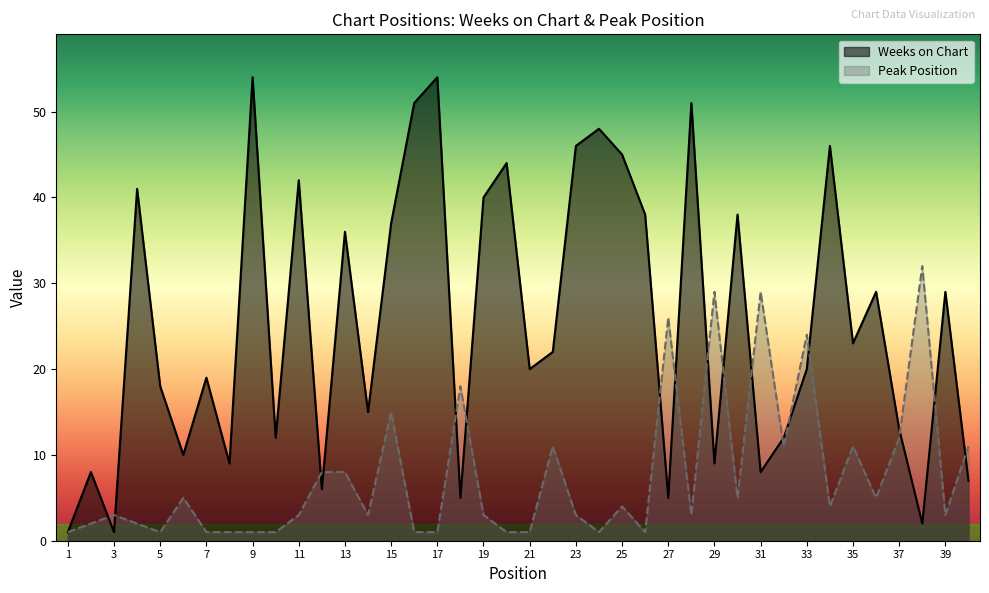

Reading left to right, list all the values displayed in this chart.

Weeks on Chart: 1	8	1	41	18	10	19	9	54	12	42	6	36	15	37	51	54	5	40	44	20	22	46	48	45	38	5	51	9	38	8	12	20	46	23	29	13	2	29	7
Peak Position: 1	2	3	2	1	5	1	1	1	1	3	8	8	3	15	1	1	18	3	1	1	11	3	1	4	1	26	3	29	5	29	11	24	4	11	5	12	32	3	11